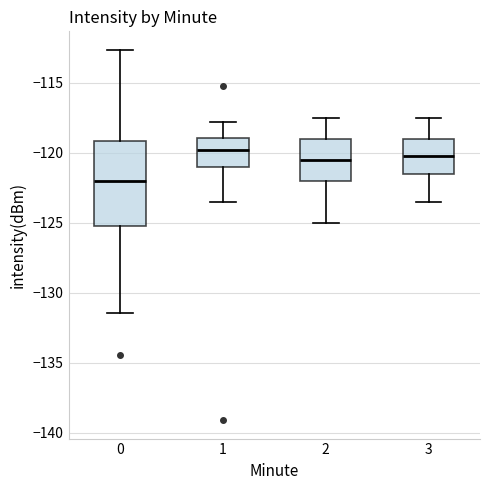

Comparing the boxes themselves (not the whiskers), which one is the tallest?

0